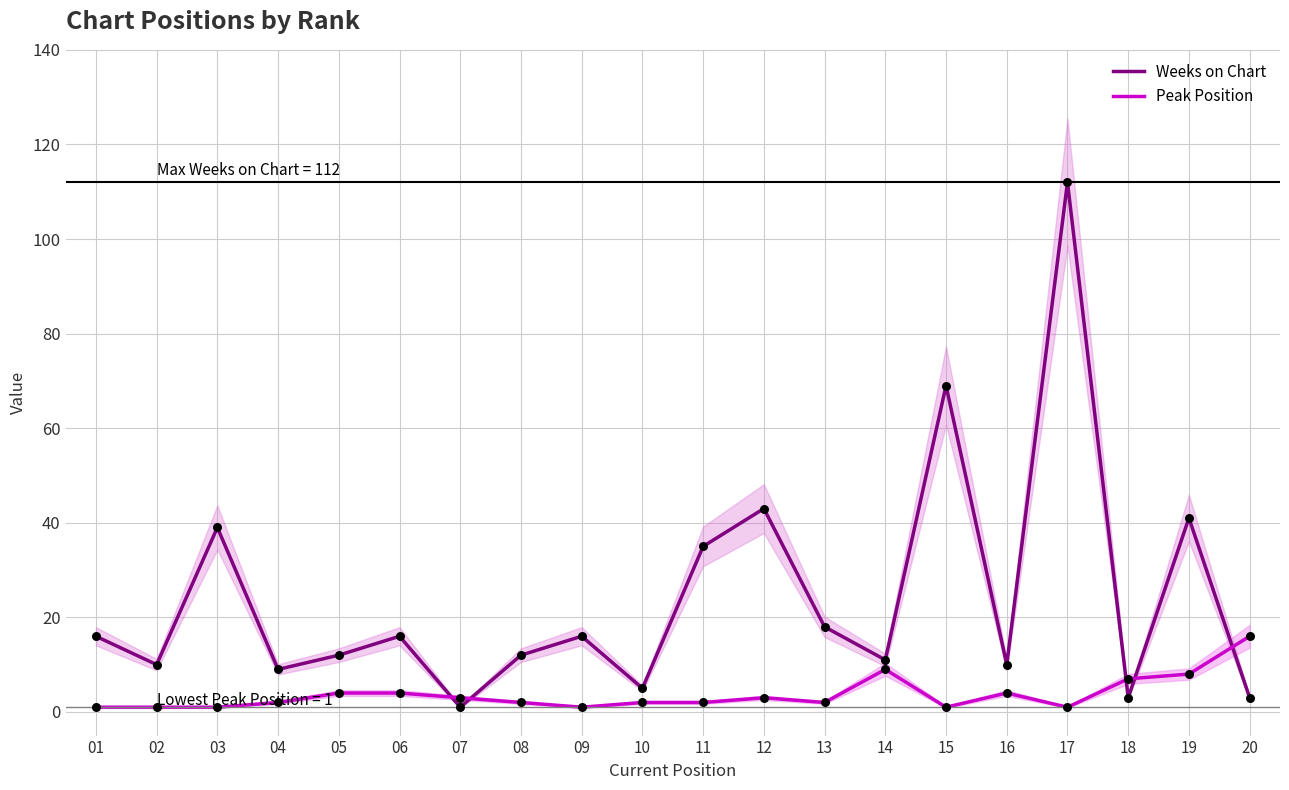

Which series has the largest total across all categories?

Weeks on Chart